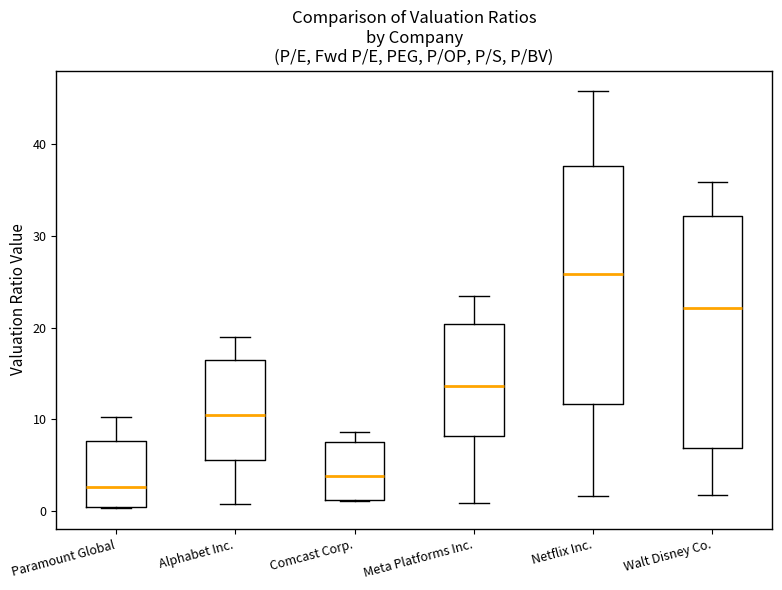

Reading left to right, transcribe this box plot: for each box, give where its median line is, the range the box spans, and where its two whiskers end, as read against the y-axis. The values are not printed on the chart, so give them approximately, as read against the axis.

Paramount Global: median 3, box 0 to 8, whiskers 0 to 10
Alphabet Inc.: median 11, box 6 to 16, whiskers 1 to 19
Comcast Corp.: median 4, box 1 to 7, whiskers 1 to 9
Meta Platforms Inc.: median 14, box 8 to 20, whiskers 1 to 23
Netflix Inc.: median 26, box 12 to 38, whiskers 2 to 46
Walt Disney Co.: median 22, box 7 to 32, whiskers 2 to 36